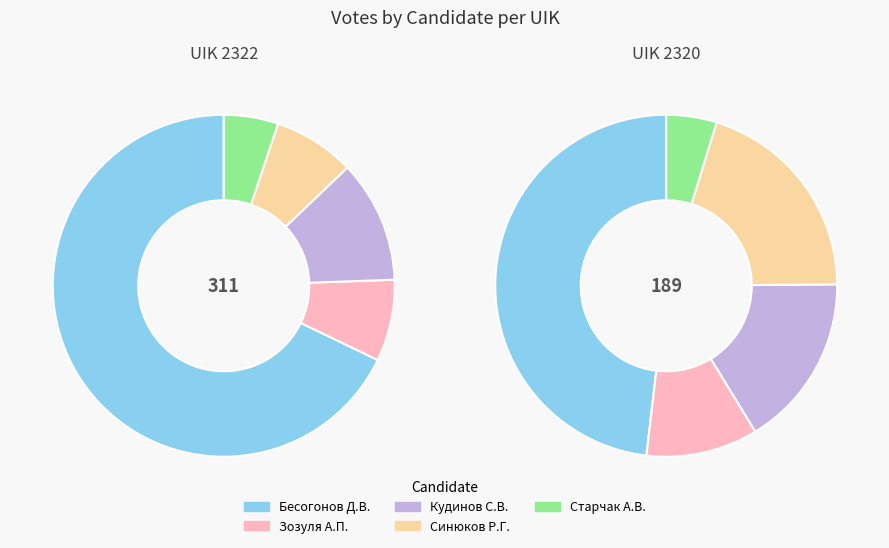

The 2322 slice represents 47% of the pie. True or false?

False